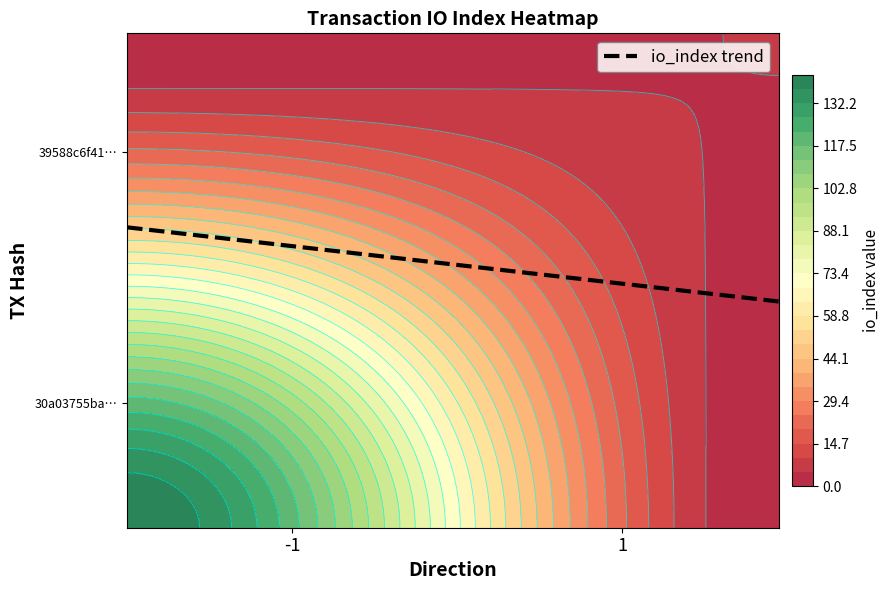

List the series in order of their peak value, lowest first.

39588c6f41e86fa1cc00415693bb6586590079e, 30a03755bafa61e584e1d665e23bbf455448fc1